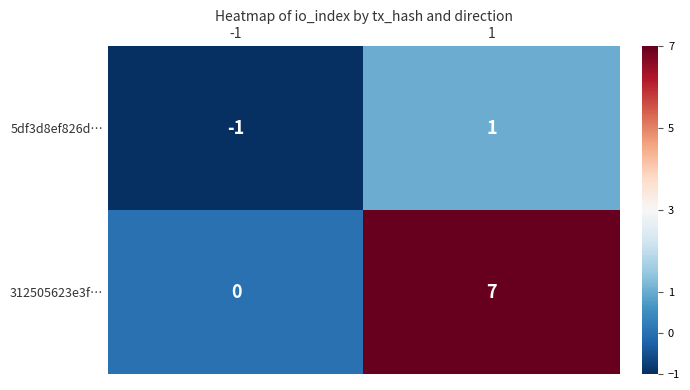

What is the approximate value of 312505623e3f… at 1?

7